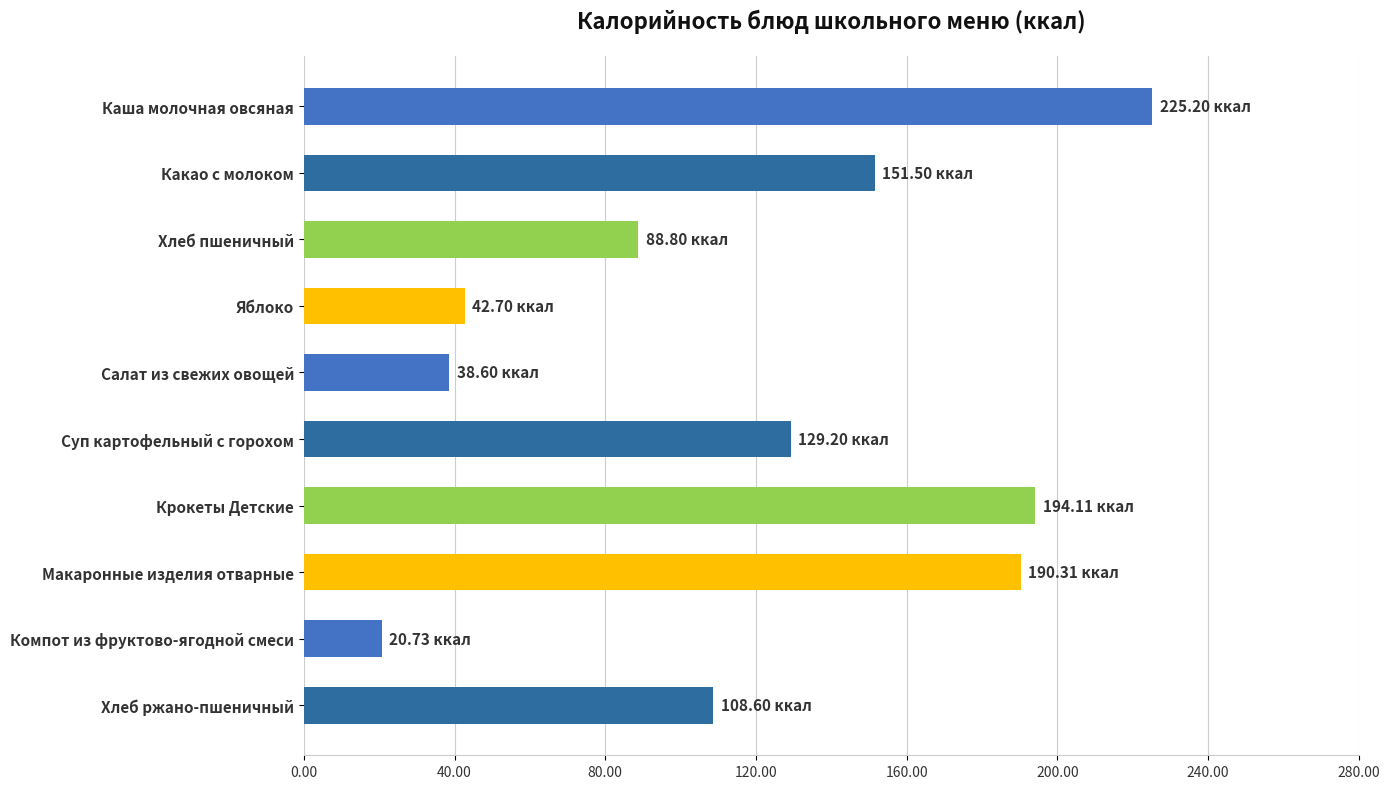

What is the sum of the values at Макаронные изделия отварные and Яблоко?

233.0